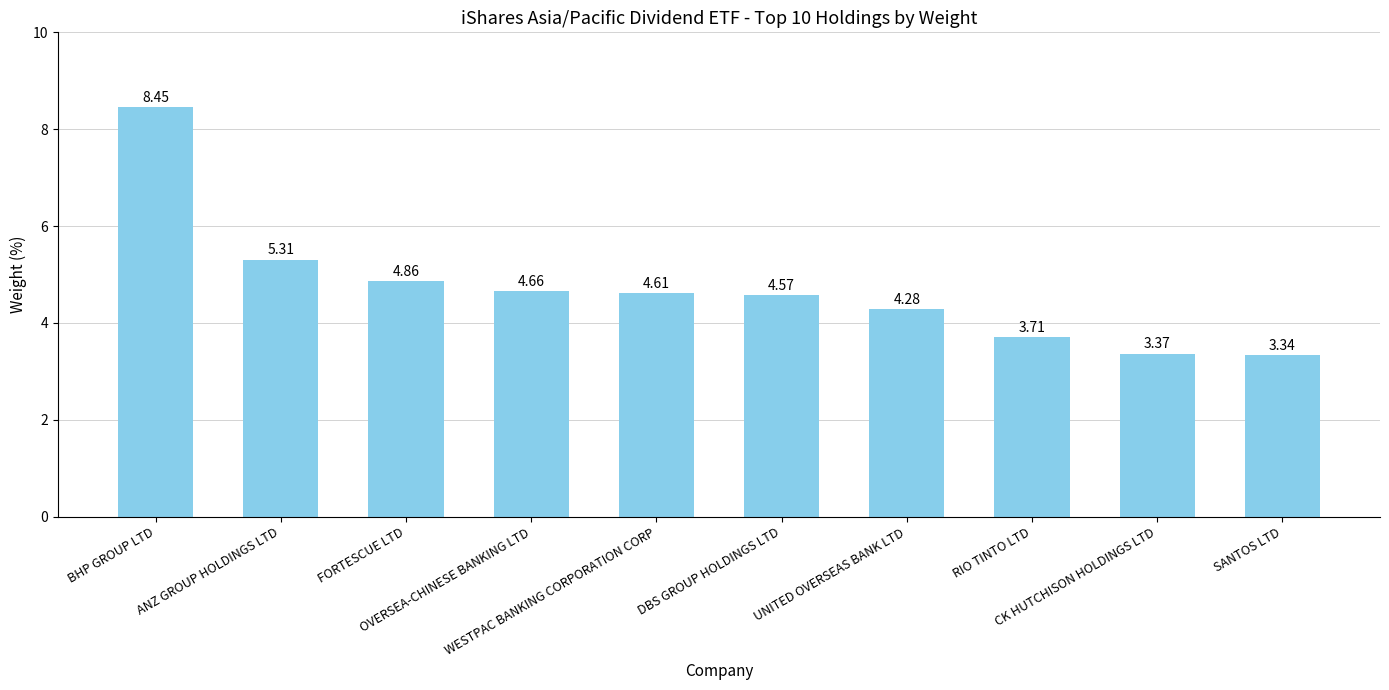

Which has a higher value, CK HUTCHISON HOLDINGS LTD or DBS GROUP HOLDINGS LTD?

DBS GROUP HOLDINGS LTD